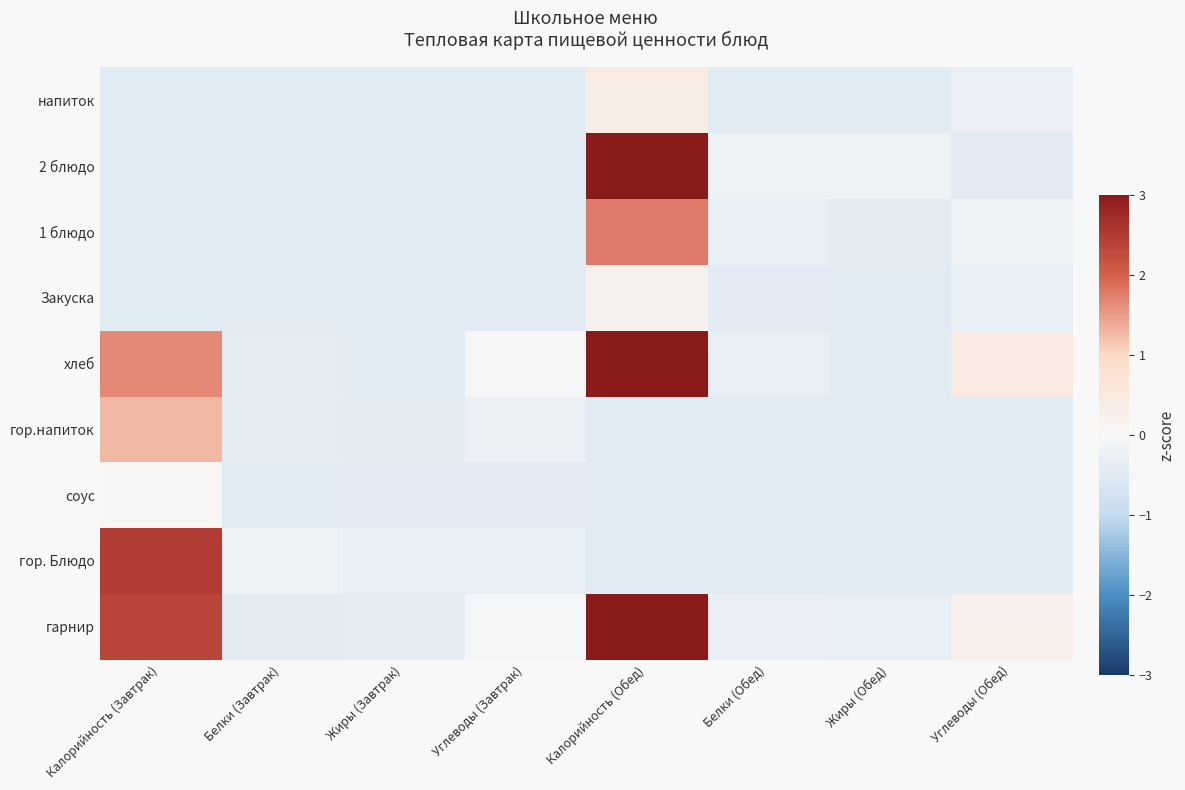

At which category is the sum across all series the highest?

Калорийность (Обед)